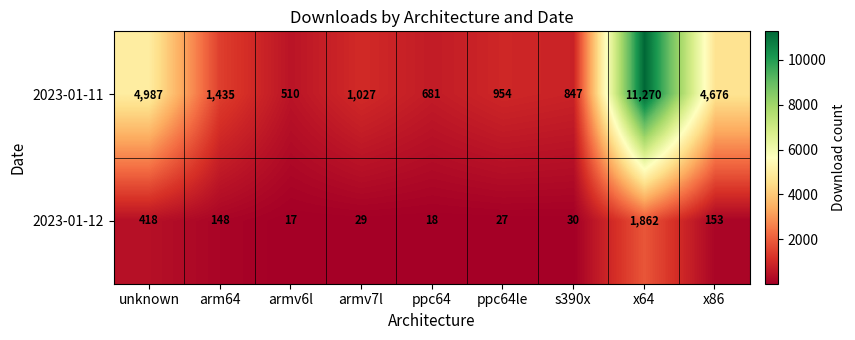

Between unknown and armv7l, which series saw the biggest shift?

2023-01-11